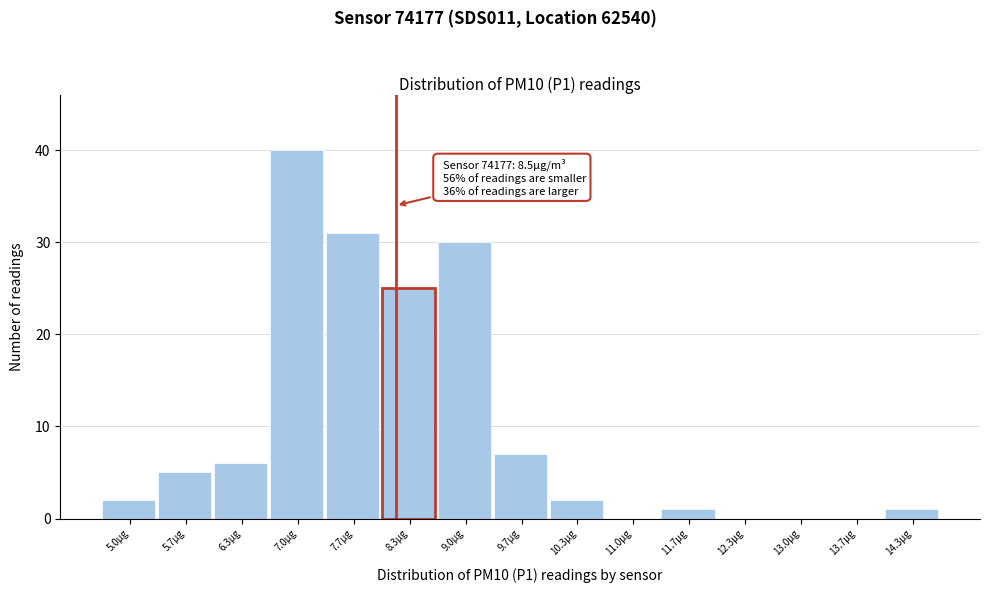

Reading right to left, list all the values displayed in this chart.

14.3µg=1	13.7µg=0	13.0µg=0	12.3µg=0	11.7µg=1	11.0µg=0	10.3µg=2	9.7µg=7	9.0µg=30	8.3µg=25	7.7µg=31	7.0µg=40	6.3µg=6	5.7µg=5	5.0µg=2